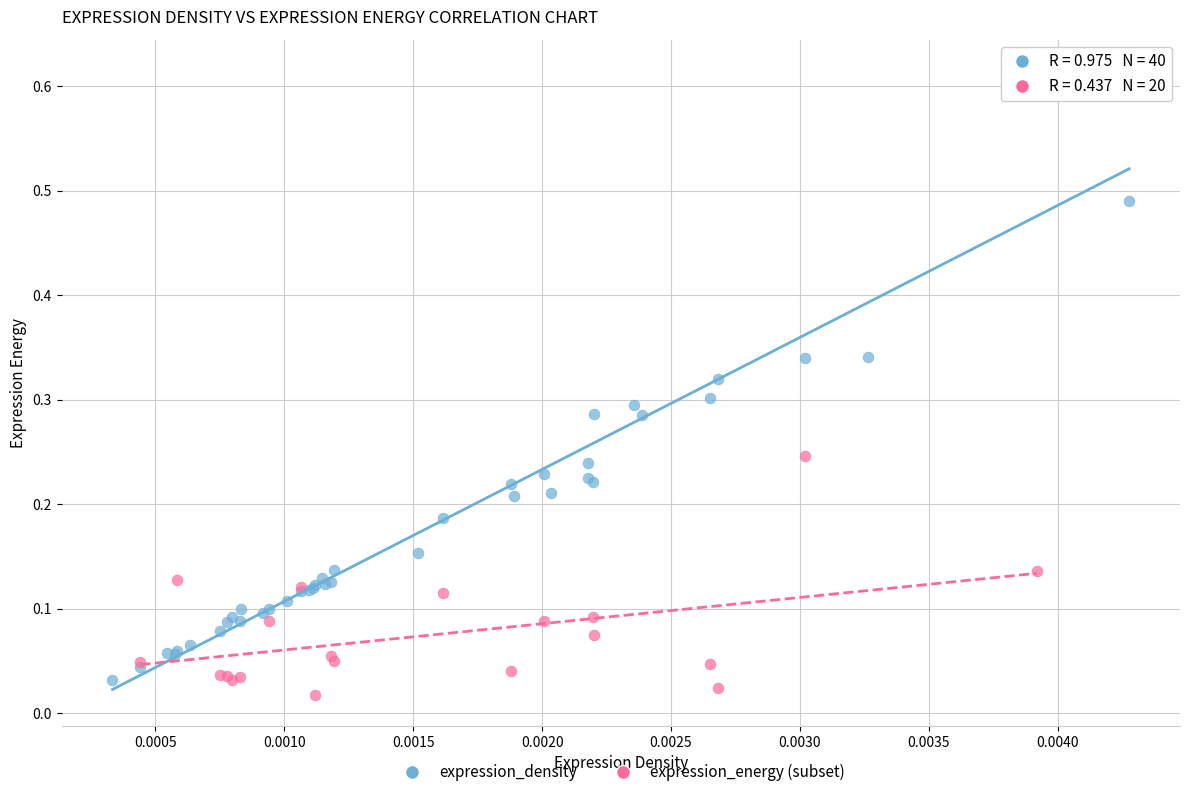

Which series has the largest Y range (max minus min)?

expression_density